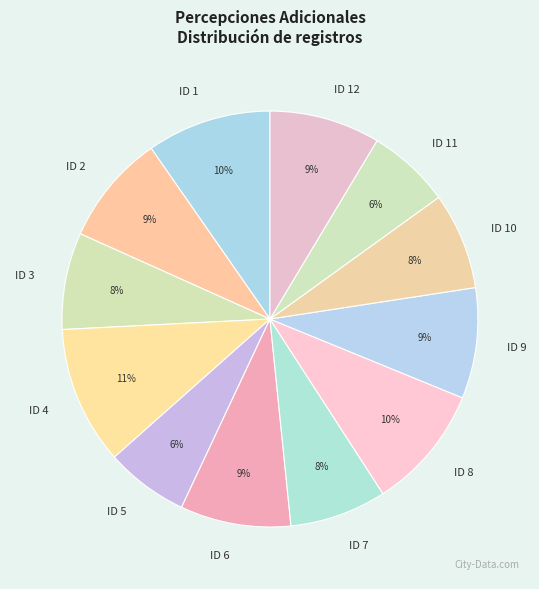

What is the ratio of the value at ID 12 to the value at ID 7?

1.1